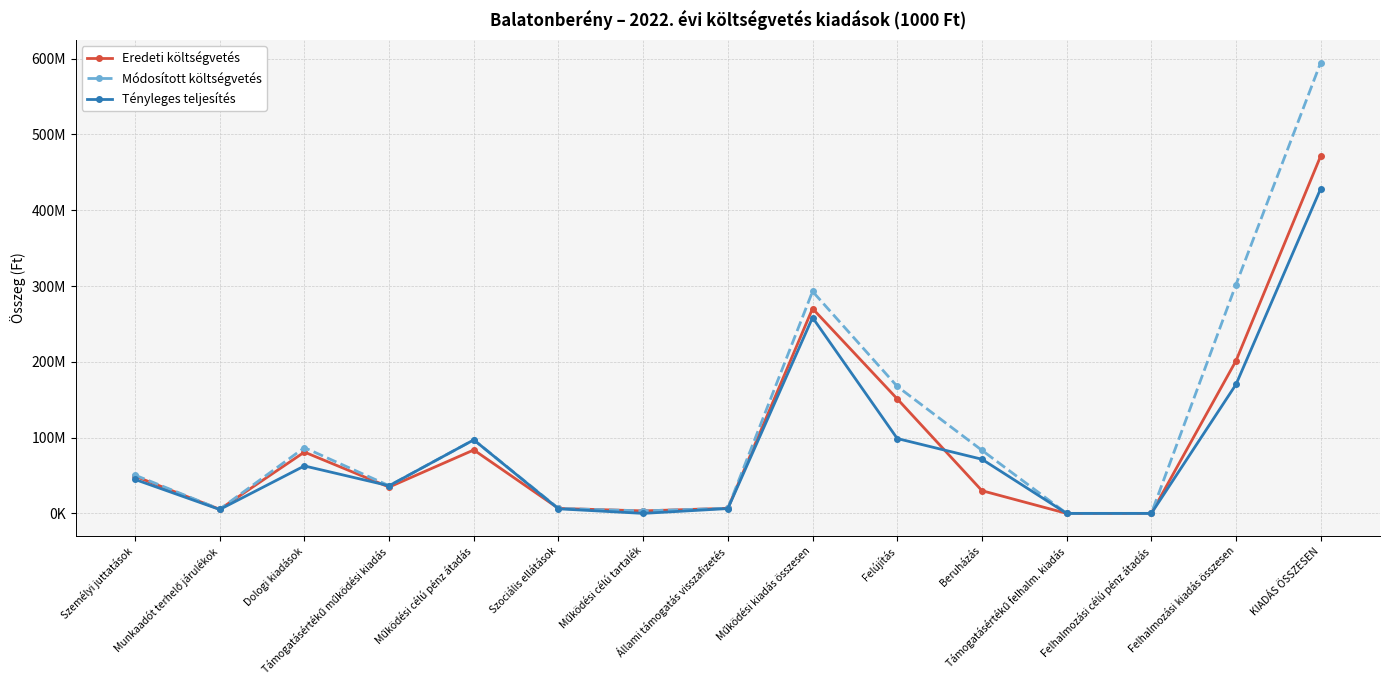

What is the label of the 10th point from the left?

Felújítás